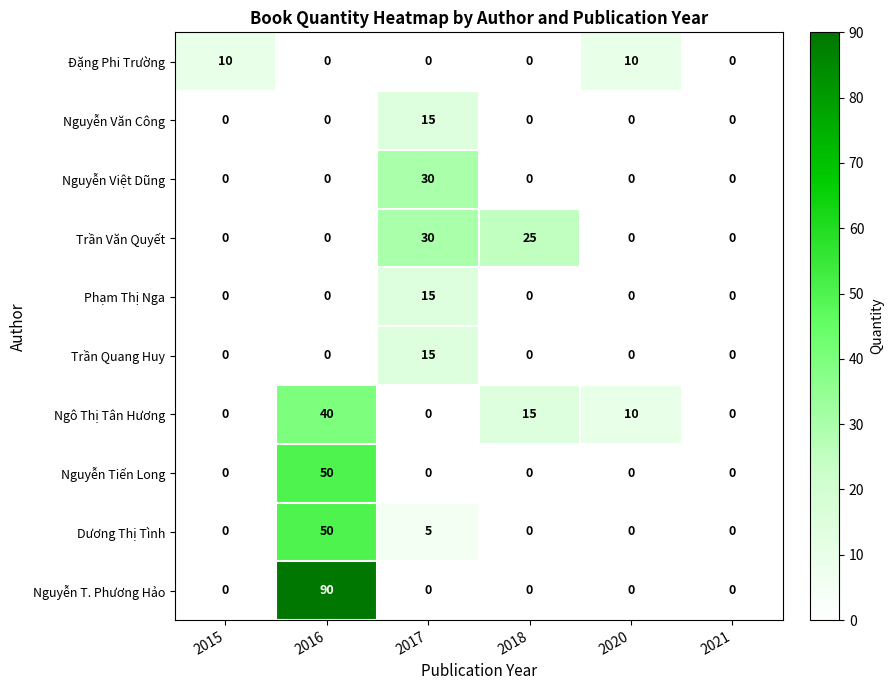

Which category has the highest value in the Trần Văn Quyết series?

2017